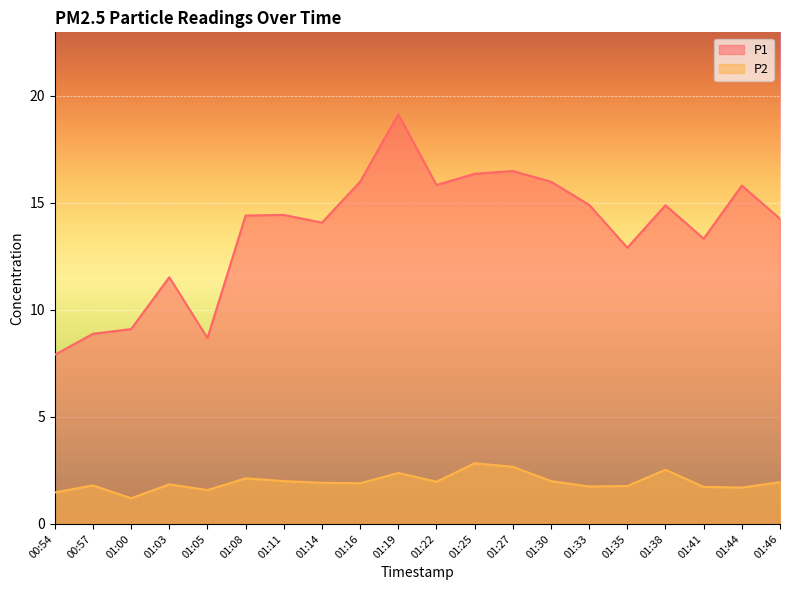

What is the maximum value for P1?

19.1